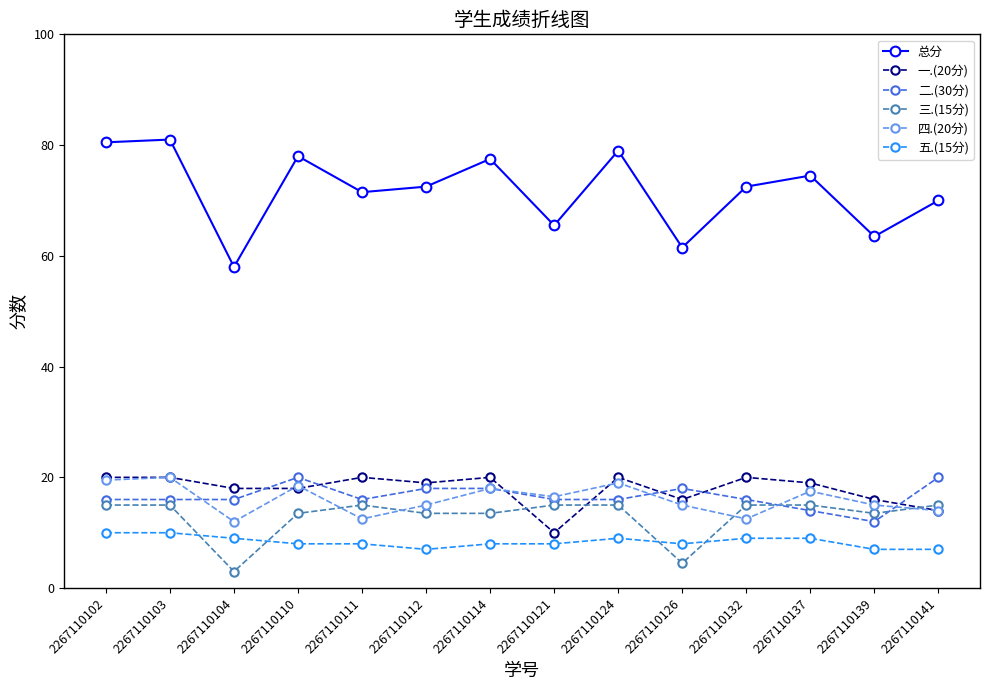

What are all the series names shown in the legend?

总分, 一.(20分), 二.(30分), 三.(15分), 四.(20分), 五.(15分)